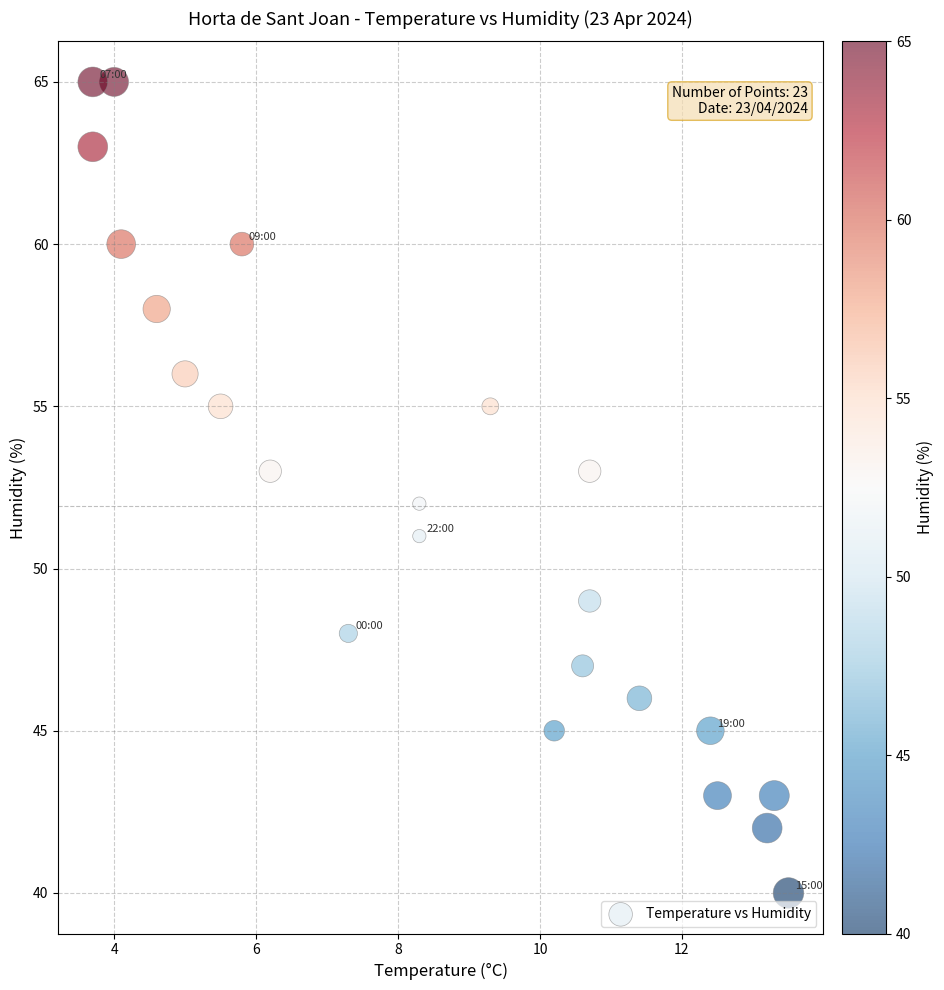

What is the range of Y values (max minus min)?

25